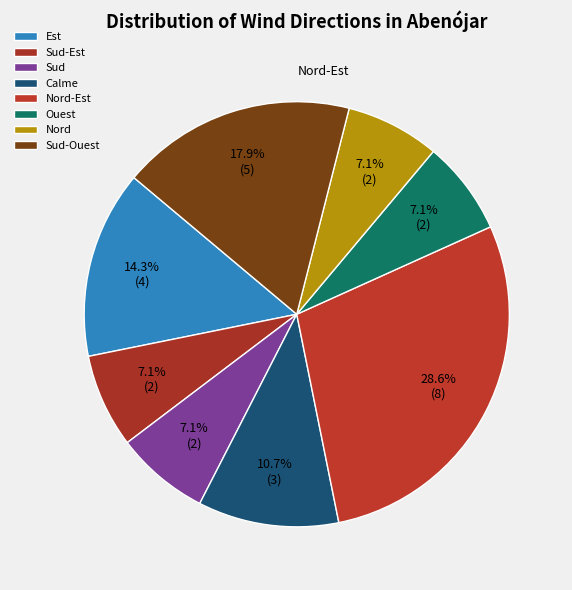

Is Sud the majority of the pie?

No